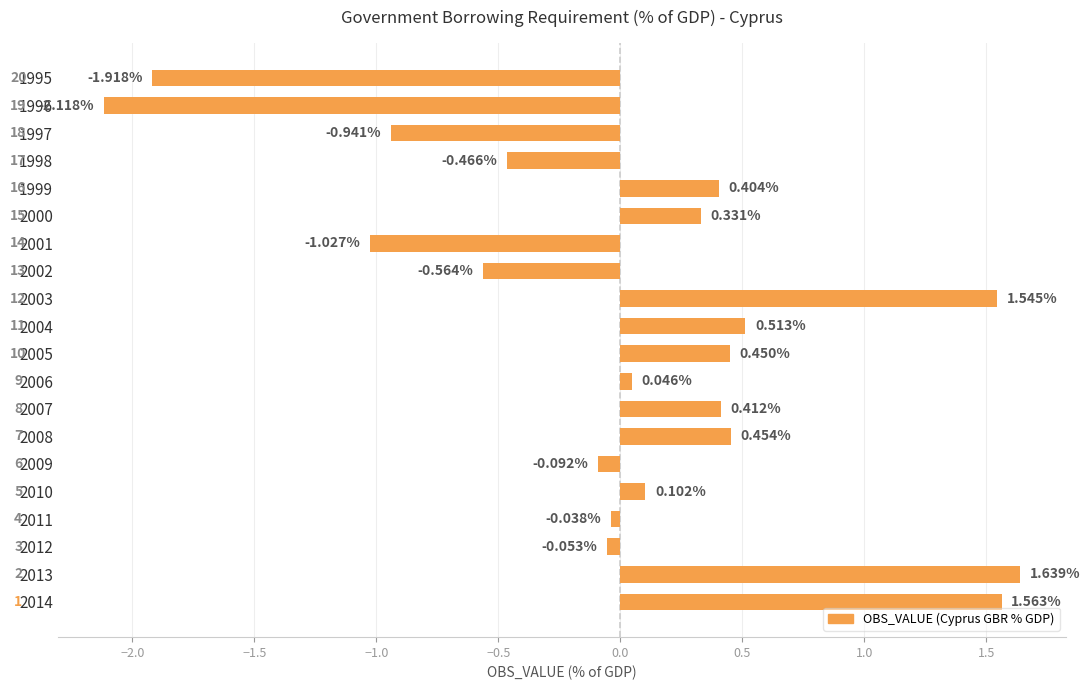

Between 2004 and 2003, which is larger?

2003